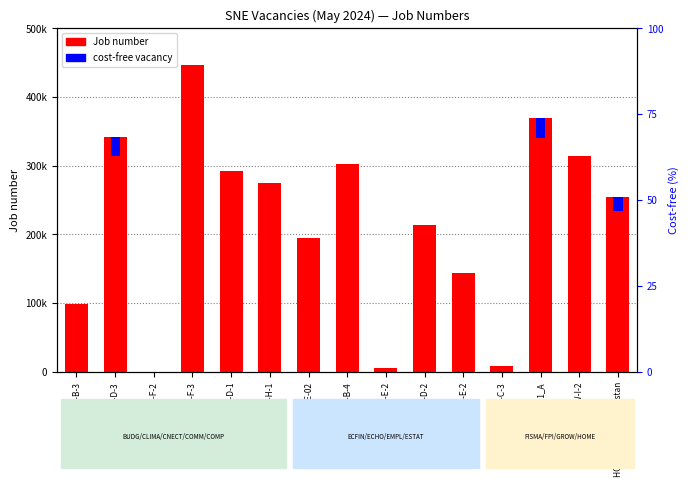

Which label corresponds to the smallest value in the chart?

CNECT-F-2